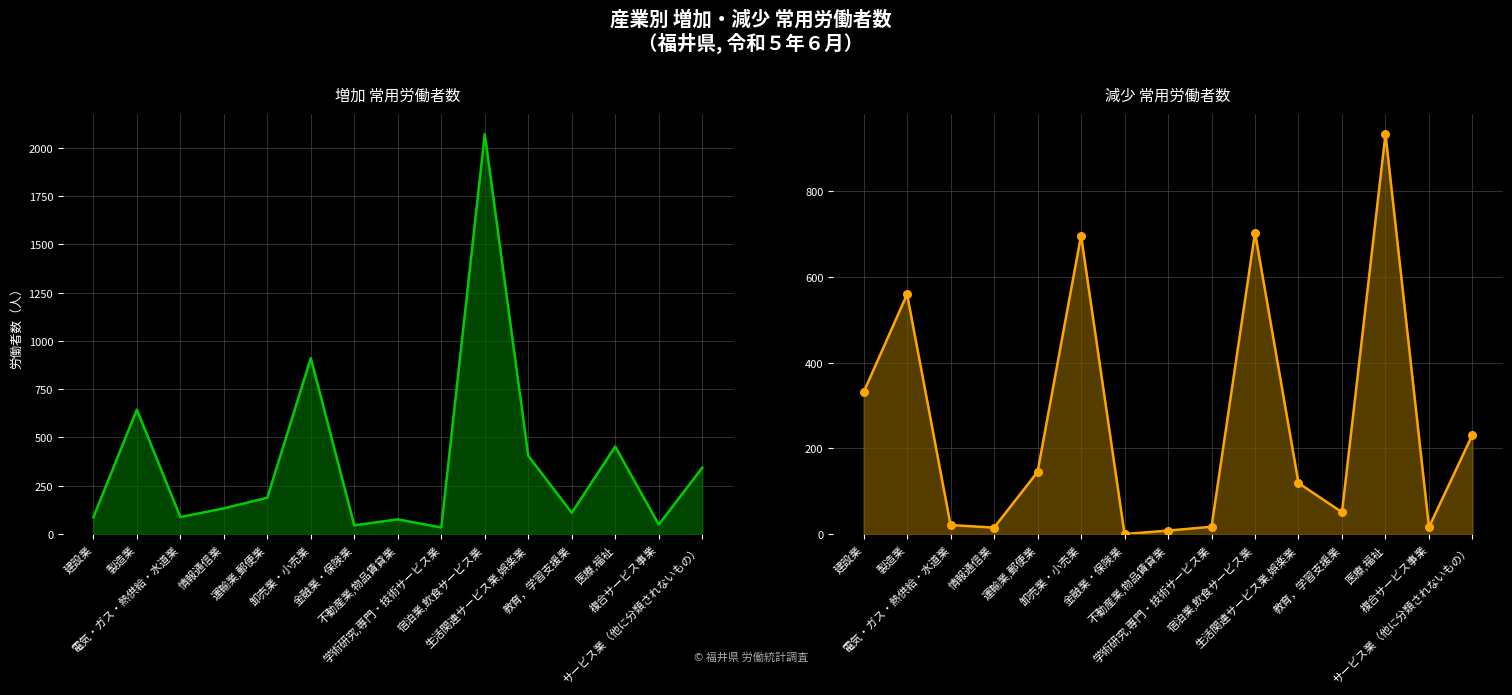

Which series contains the highest Y value?

増加 常用労働者数